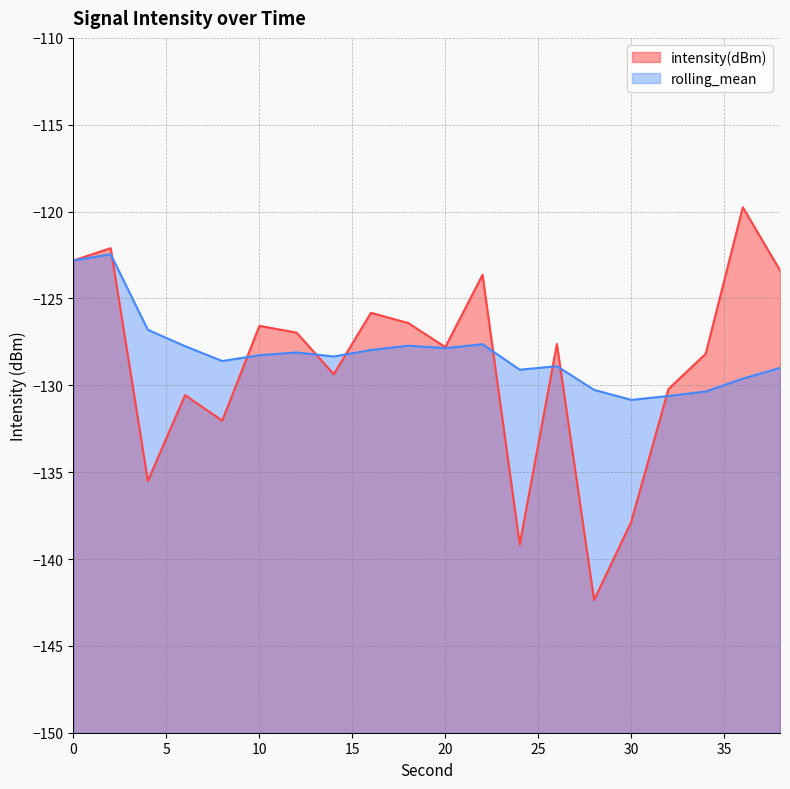

Reading left to right, list all the values displayed in this chart.

intensity(dBm): -122.8	-122.1	-135.5	-130.6	-132.0	-126.6	-127.0	-129.4	-125.8	-126.4	-127.8	-123.6	-139.1	-127.6	-142.4	-137.9	-130.2	-128.2	-119.8	-123.4
rolling_mean: -122.8	-122.5	-126.8	-127.7	-128.6	-128.3	-128.1	-128.3	-128.0	-127.7	-127.9	-127.6	-129.1	-128.9	-130.3	-130.8	-130.6	-130.4	-129.6	-129.0